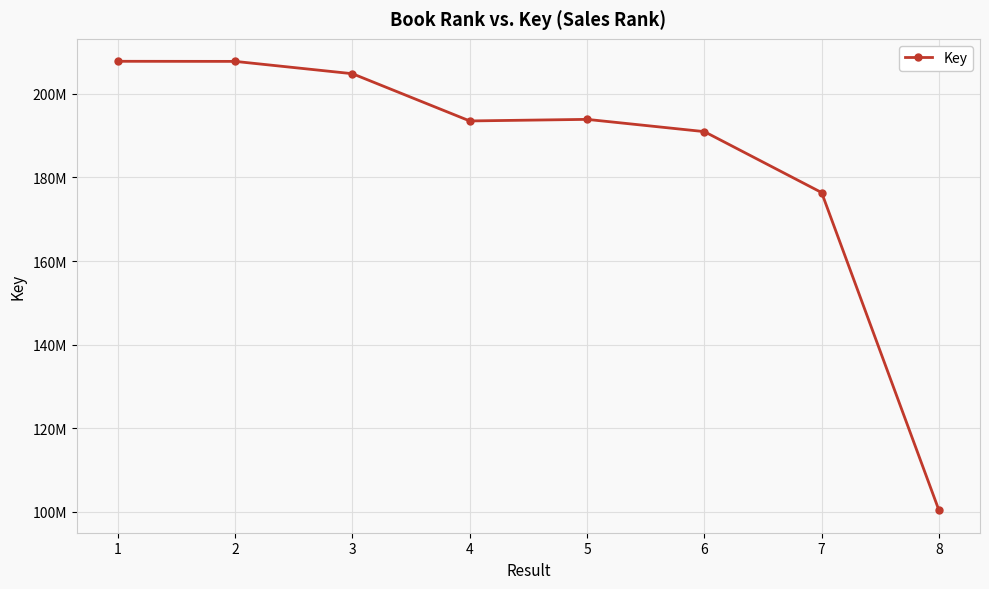

How many interior local valleys (lower than both neighbors) does the data have?

1